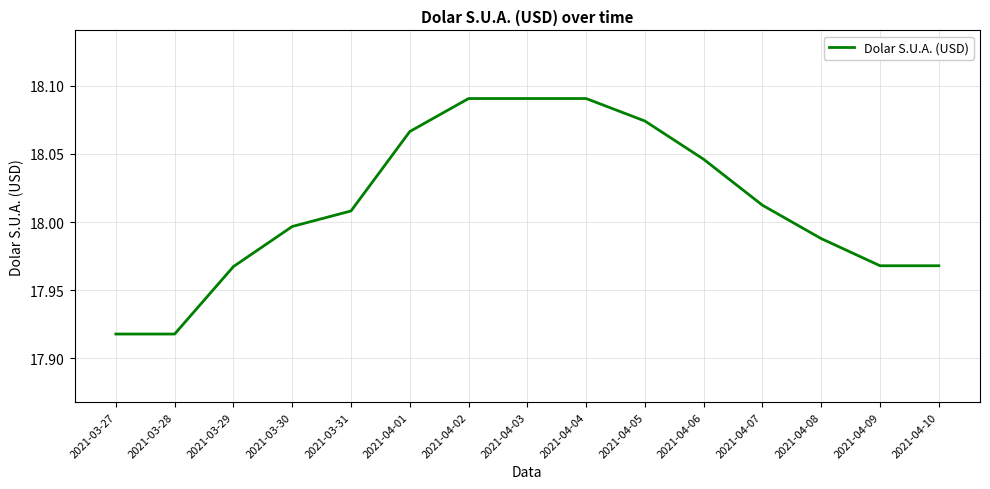

Which has a higher value, 2021-04-05 or 2021-04-07?

2021-04-05